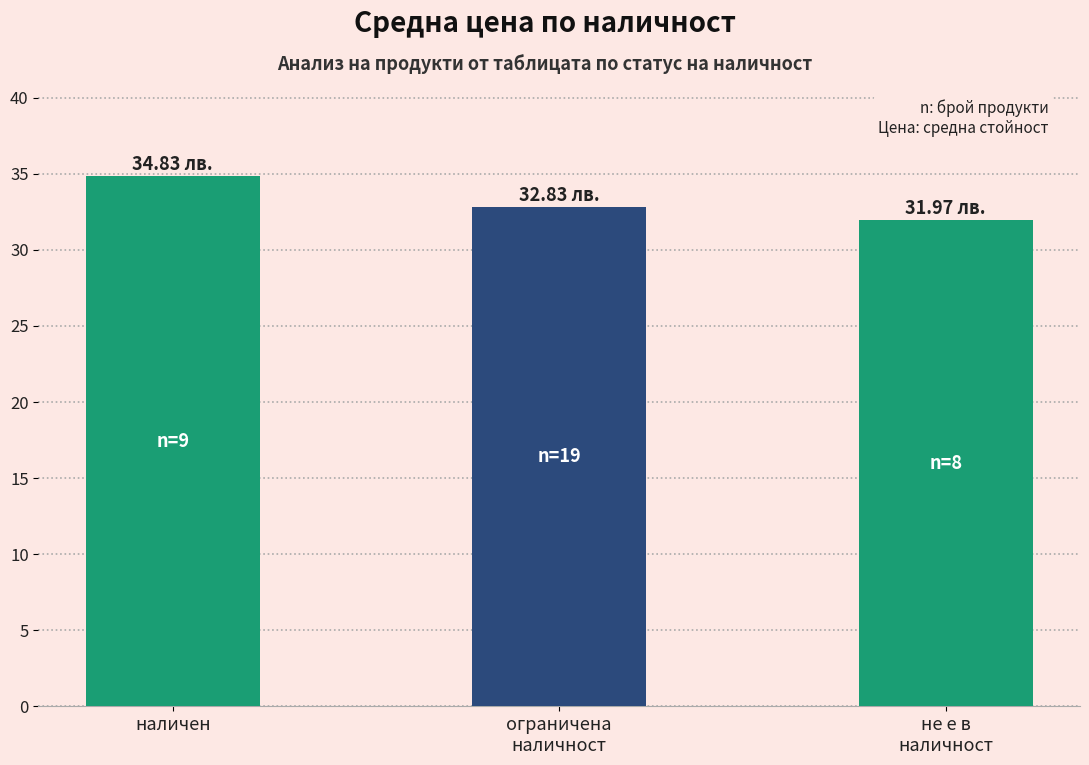

Rank the categories by value from lowest to highest.

не е в
наличност, ограничена
наличност, наличен